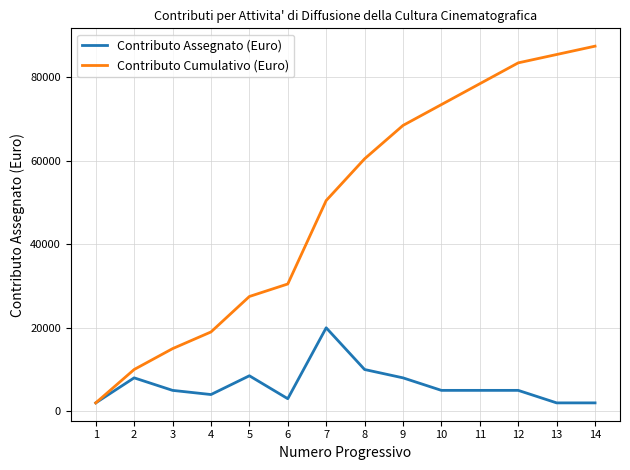

What is the difference between the highest and lowest values at 8?

50500